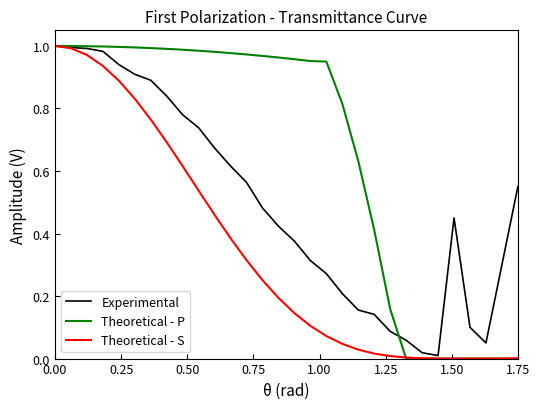

Which series has the largest range (max minus min)?

Theoretical - P